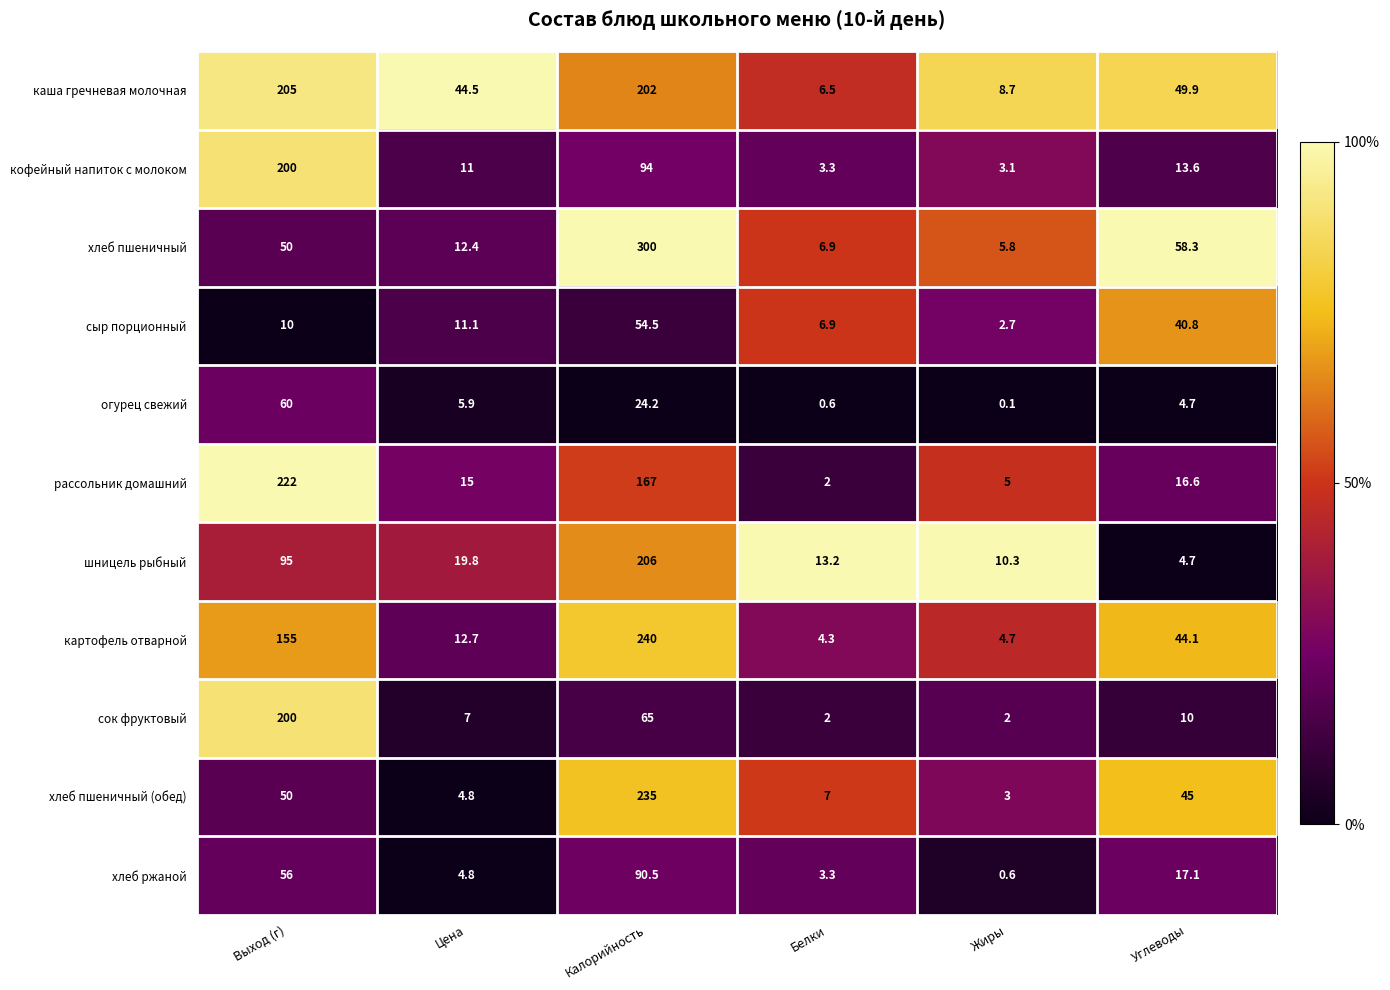

What is the highest value of the каша гречневая молочная series?

205.0